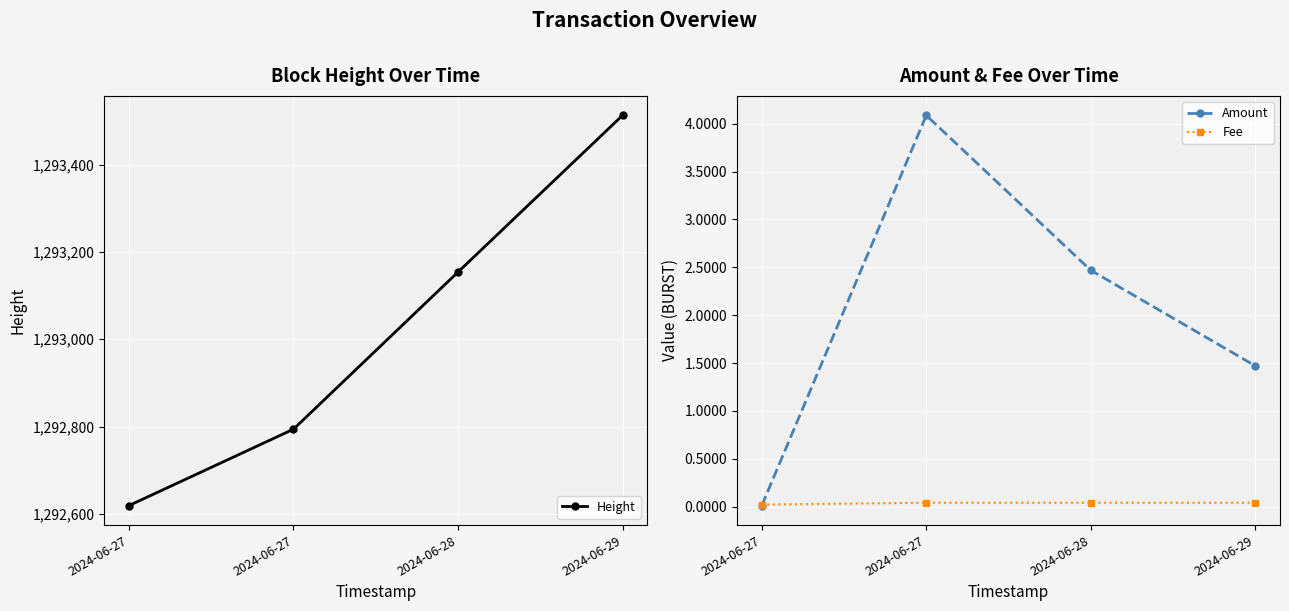

The Fee series shows 0.0 at 2024-06-29. True or false?

False